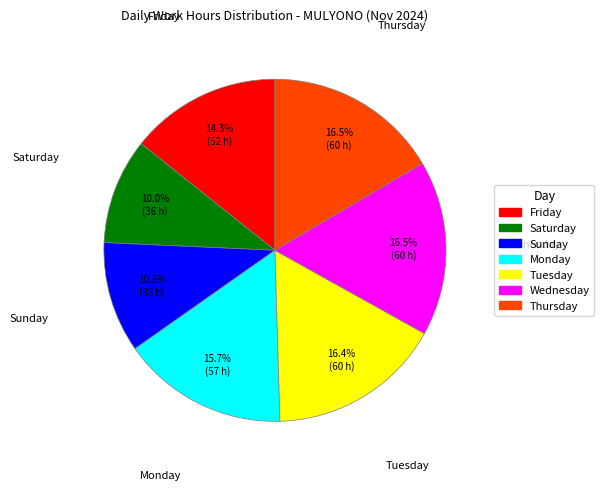

Count the number of slices in the pie.

7